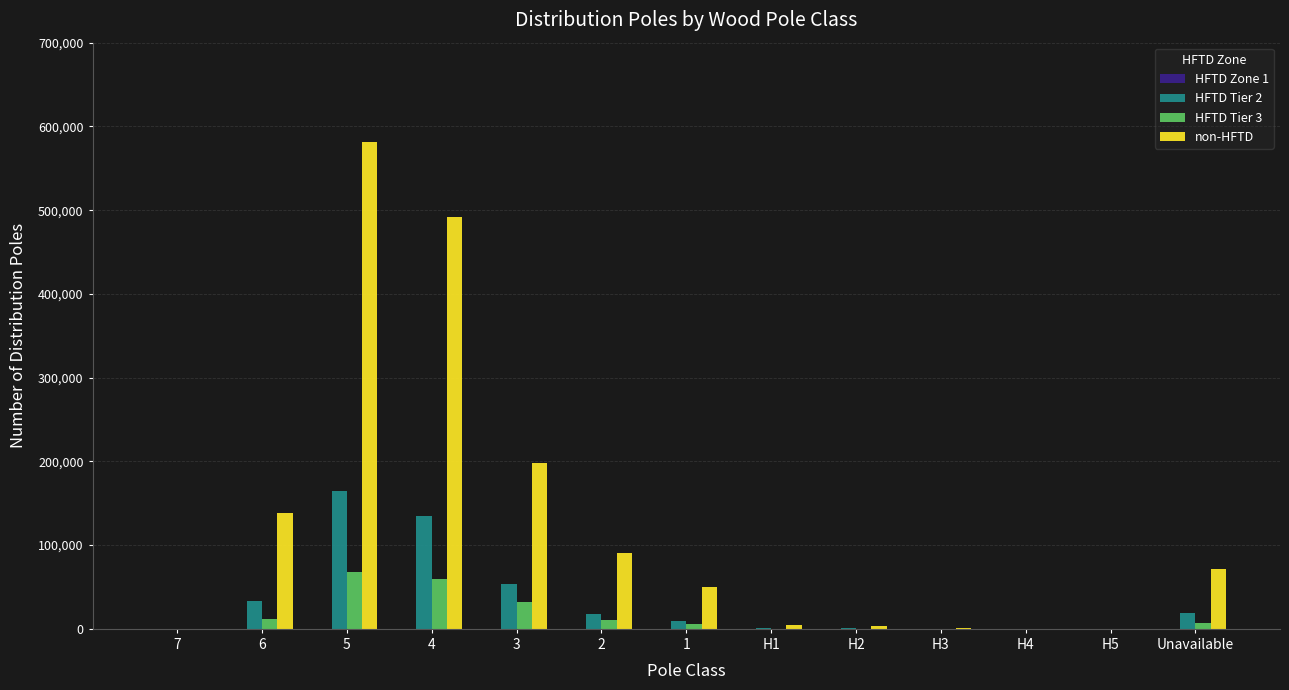

Which series changed the most between 2 and H5?

non-HFTD